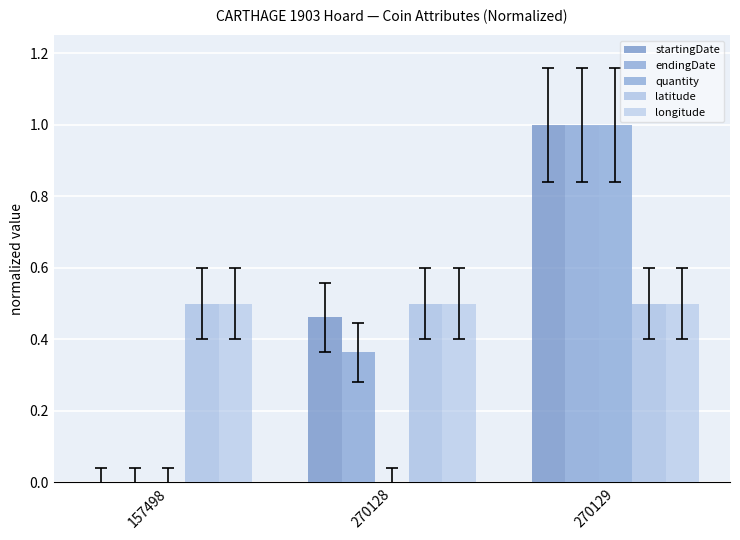

What is the difference between the maximum and second lowest values in the endingDate series?

0.6